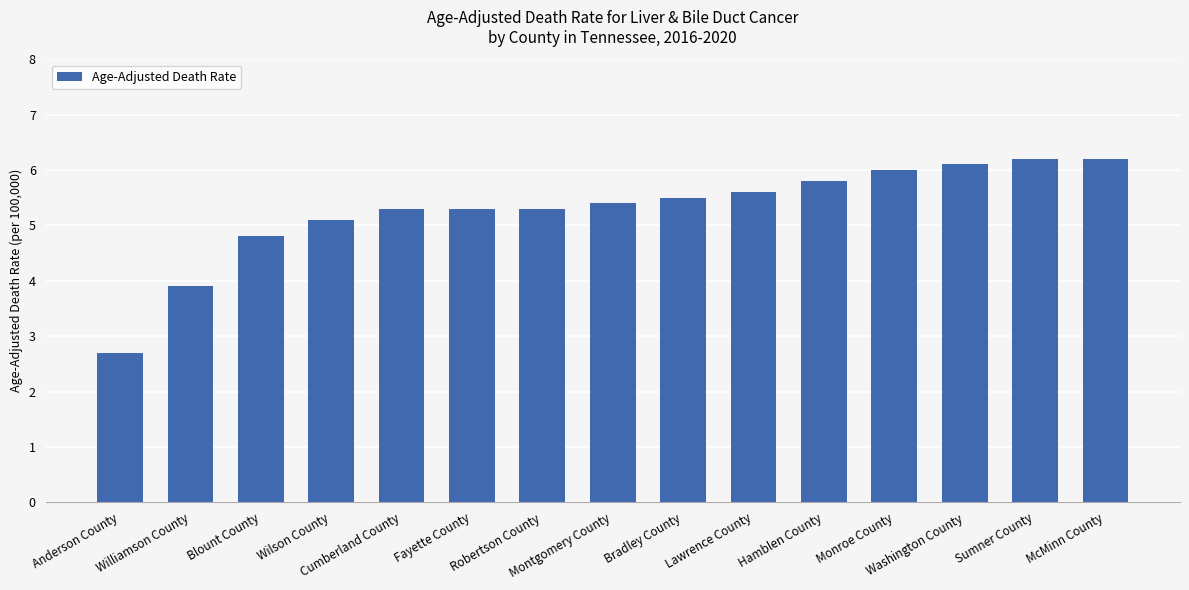

What is the smallest value displayed?

2.7